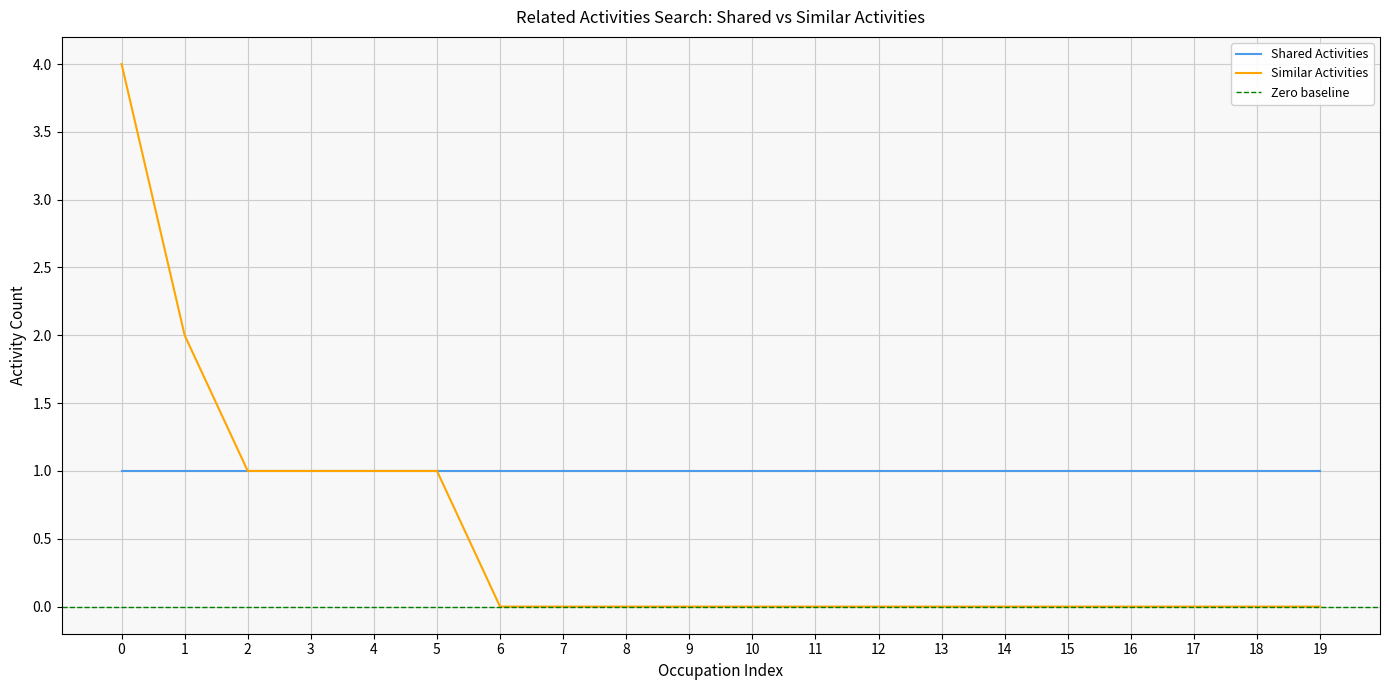

The Shared Activities series shows 2 at 12. True or false?

False